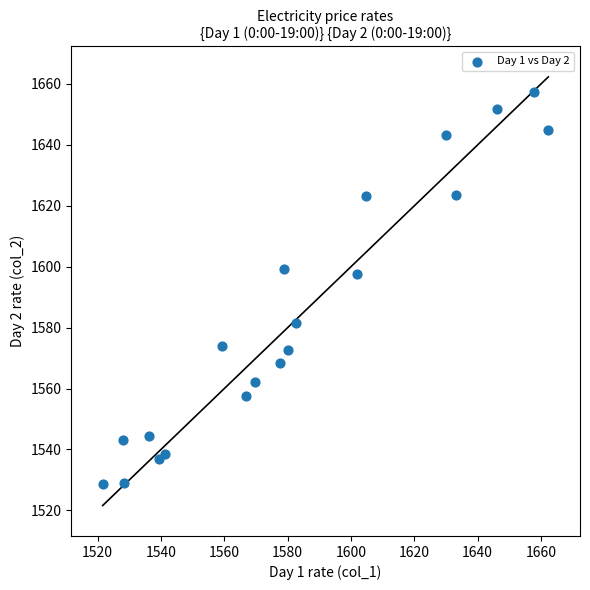

What Y value in the scatter plot is closest to 1593?

1597.5